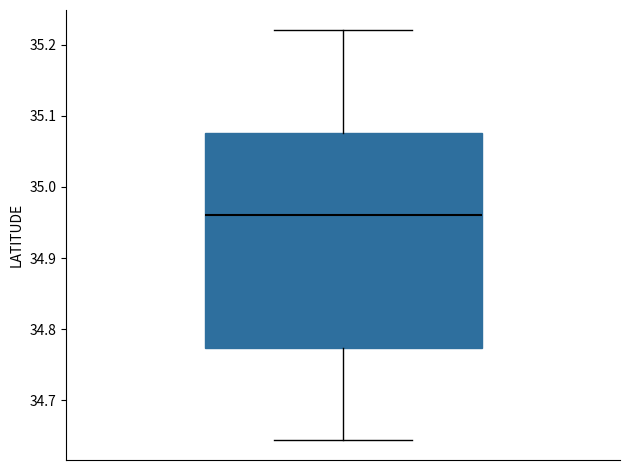

Read this box plot against the y-axis: the position of the median line, the range covered by the box, and the ends of both whiskers. The values are not printed on the chart, so give them approximately, as read against the axis.

median 34.96, box 34.77 to 35.08, whiskers 34.65 to 35.22